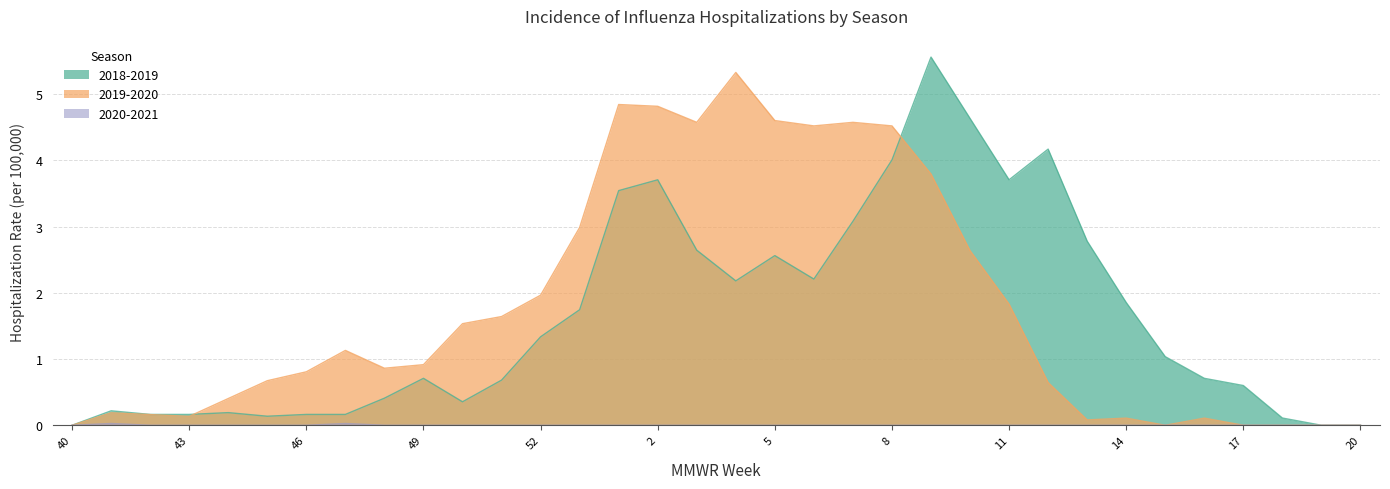

Reading right to left, what are all the values shown in this chart?

2018-2019: 0.0	0.0	0.1	0.6	0.7	1.0	1.9	2.8	4.2	3.7	4.6	5.6	4.0	3.1	2.2	2.6	2.2	2.6	3.7	3.5	1.7	1.3	0.7	0.4	0.7	0.4	0.2	0.2	0.1	0.2	0.2	0.2	0.2	0.0
2019-2020: 0.0	0.0	0.0	0.0	0.1	0.0	0.1	0.1	0.6	1.8	2.6	3.8	4.5	4.6	4.5	4.6	5.3	4.6	4.8	4.8	3.0	2.0	1.6	1.5	0.9	0.9	1.1	0.8	0.7	0.4	0.1	0.2	0.2	0.0
2020-2021: 0.0	0.0	0.0	0.0	0.0	0.0	0.0	0.0	0.0	0.0	0.0	0.0	0.0	0.0	0.0	0.0	0.0	0.0	0.0	0.0	0.0	0.0	0.0	0.0	0.0	0.0	0.0	0.0	0.0	0.0	0.0	0.0	0.0	0.0